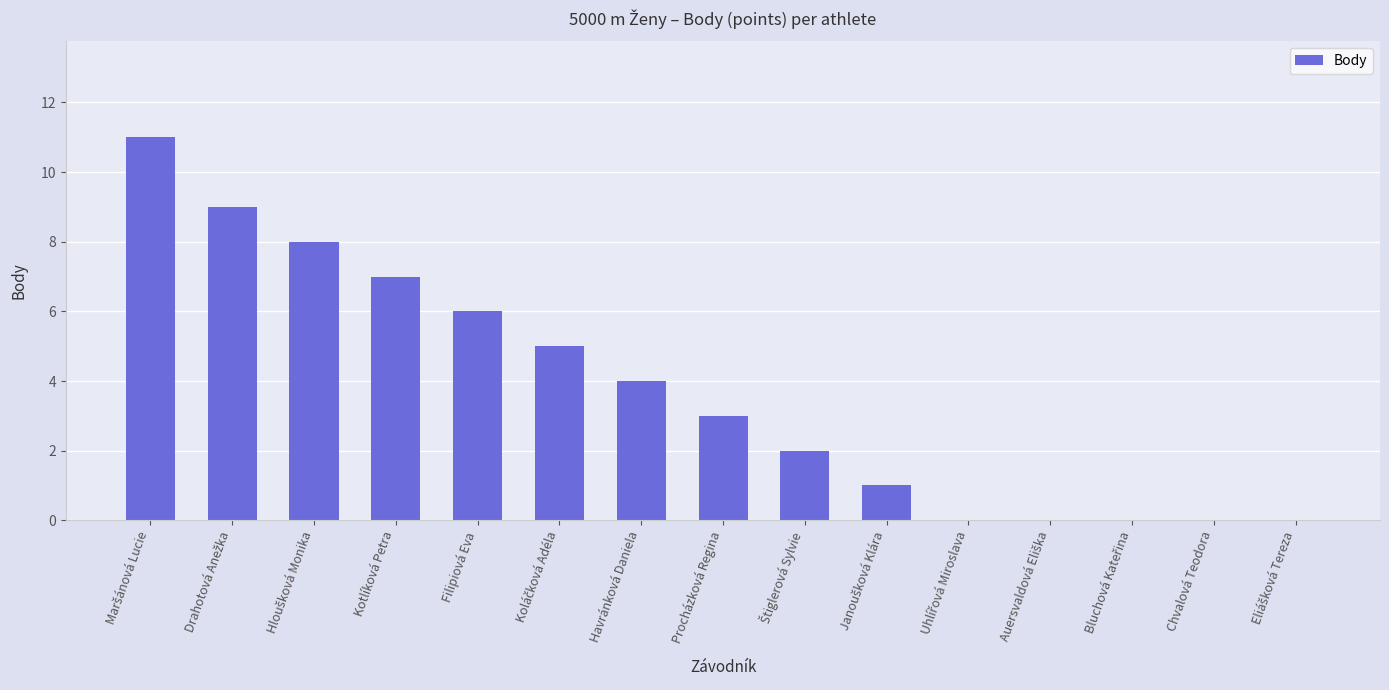

What is the maximum value shown in the chart?

11